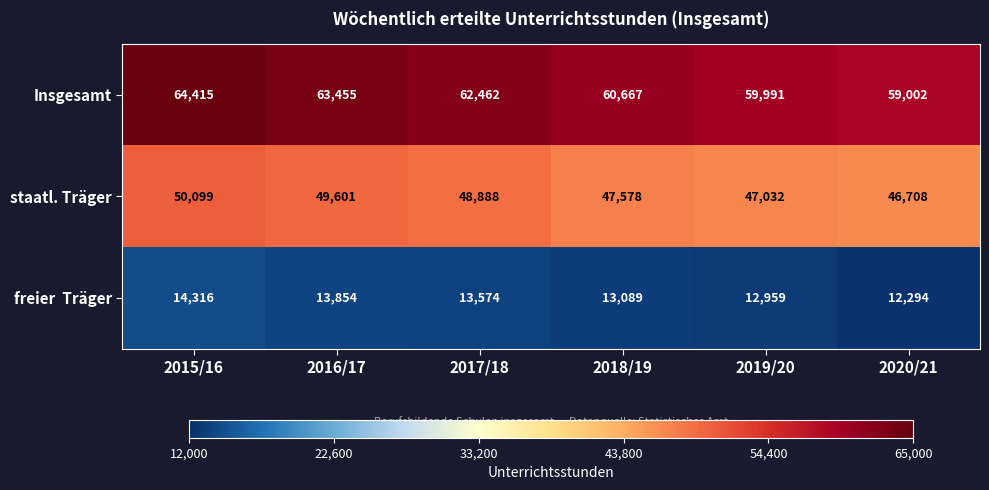

Where is Insgesamt nearest to the value 61708?

2017/18